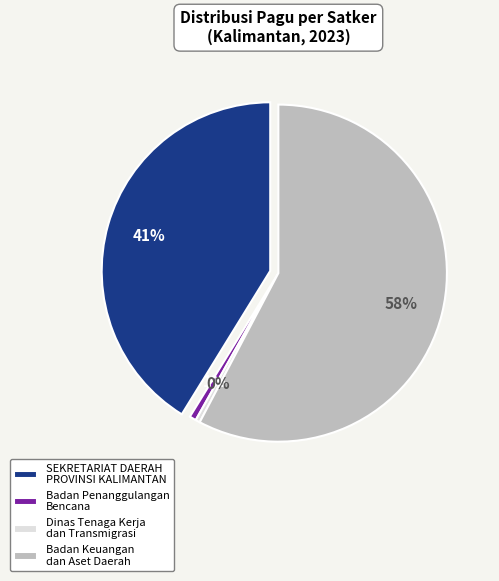

Which slice is the smallest?

Dinas Tenaga Kerja dan Transmigrasi (Bahan Cetak)